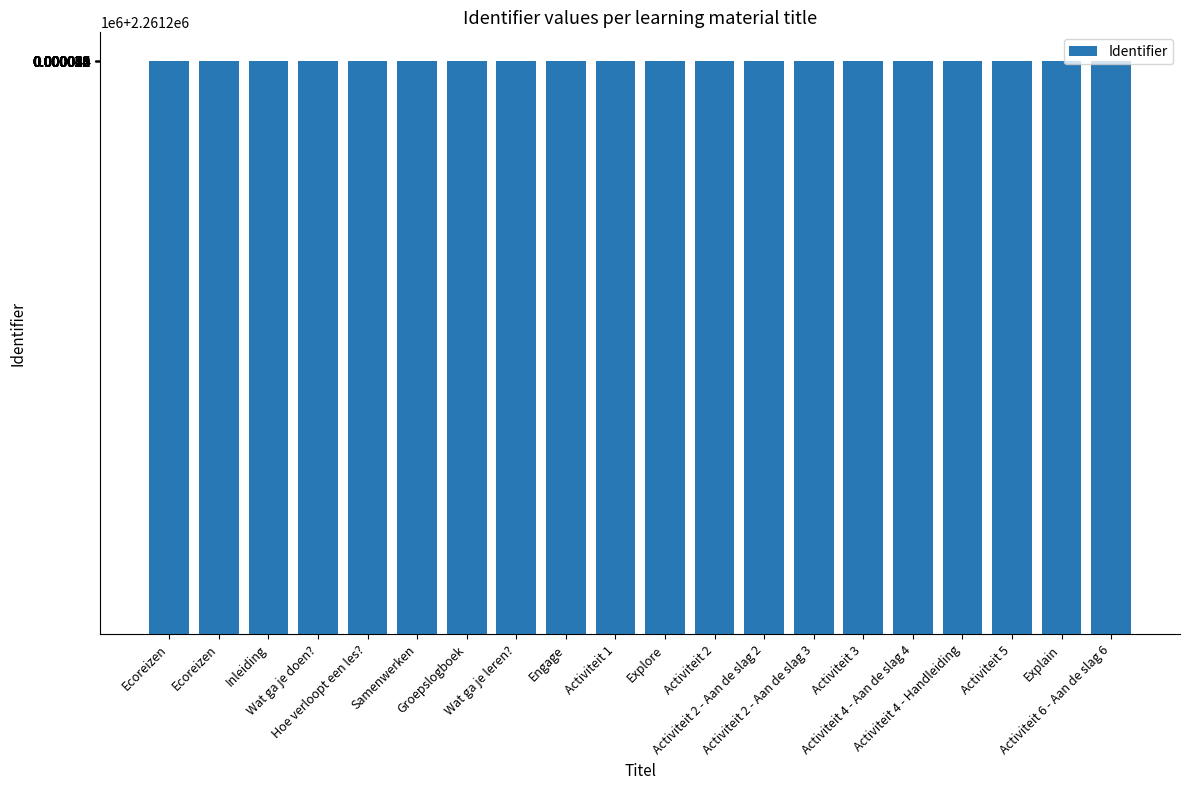

What is the difference between the maximum and minimum values?

42